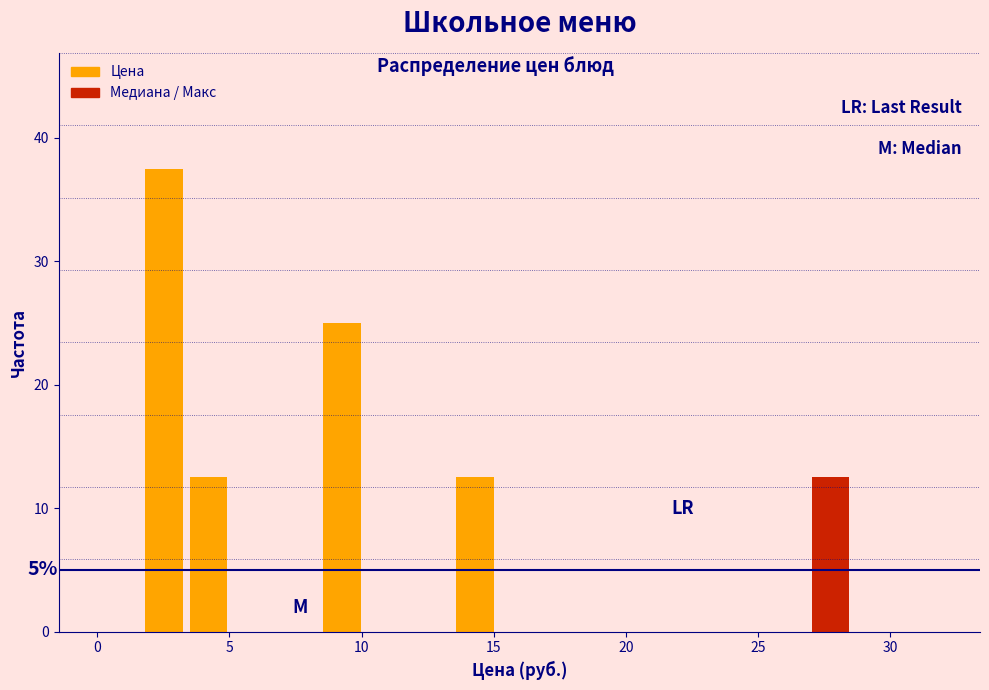

Around what value on the x-axis is the tallest bar? Give the approximate position of its centre, as read against the axis.

2.5